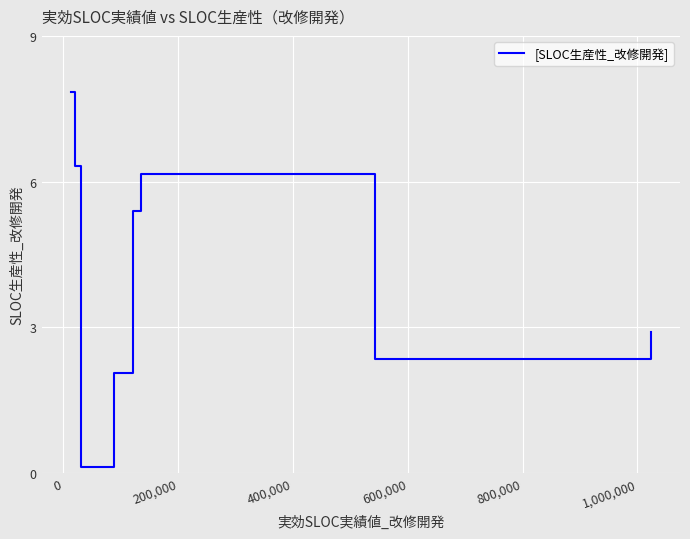

Reading left to right, what are all the values shown in this chart?

7.9	6.3	0.1	2.0	5.4	6.1	2.3	2.9